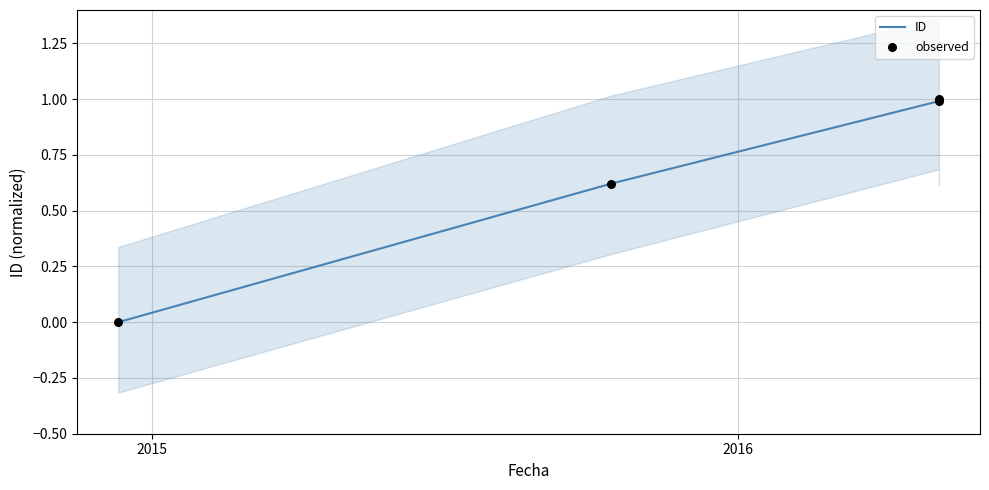

Which series contains the lowest Y value?

ID